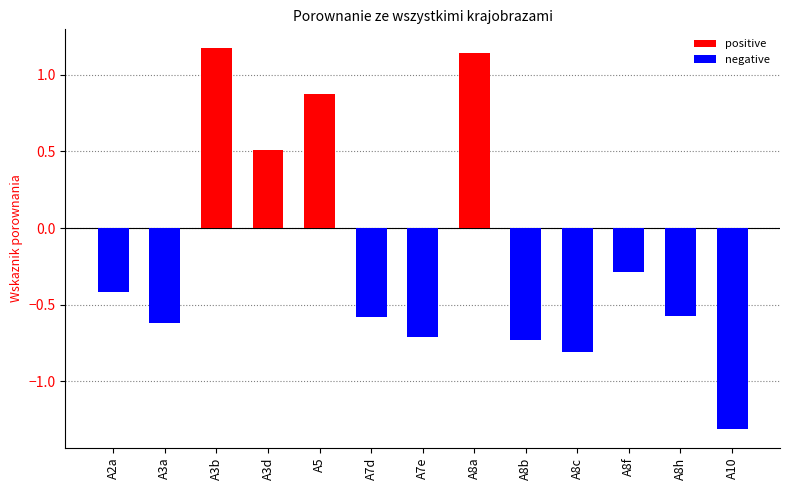

What is the spread (max minus min) of values at A3a?

0.6